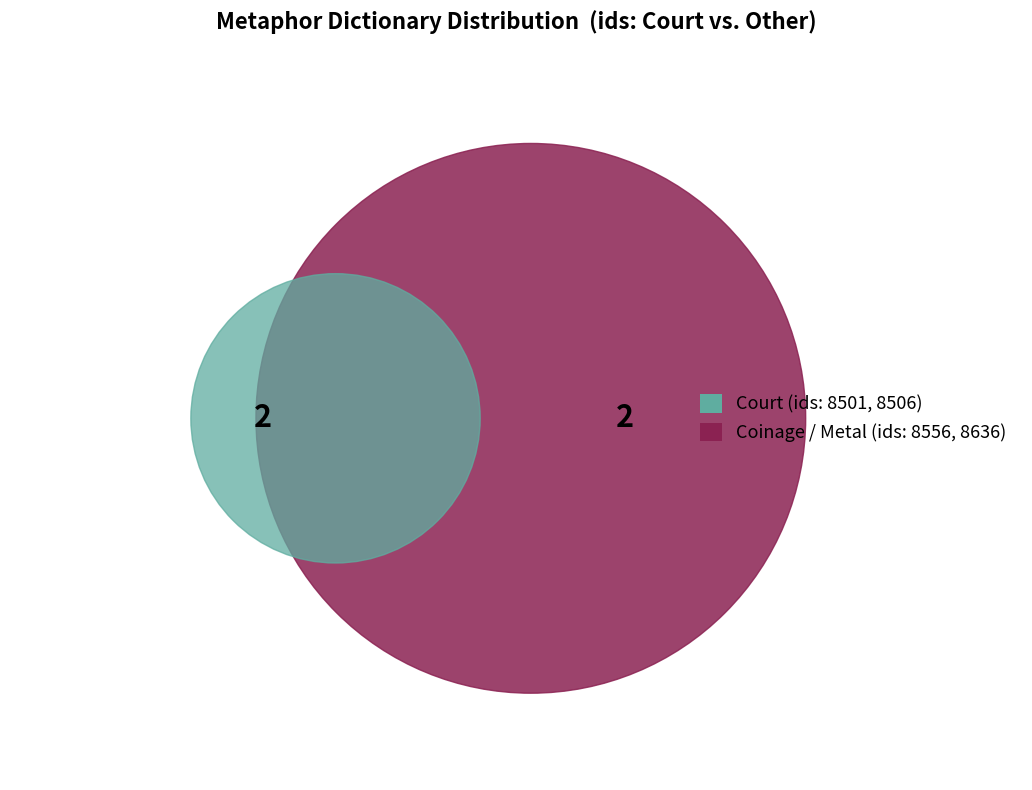

The 3 slice represents 16% of the pie. True or false?

False